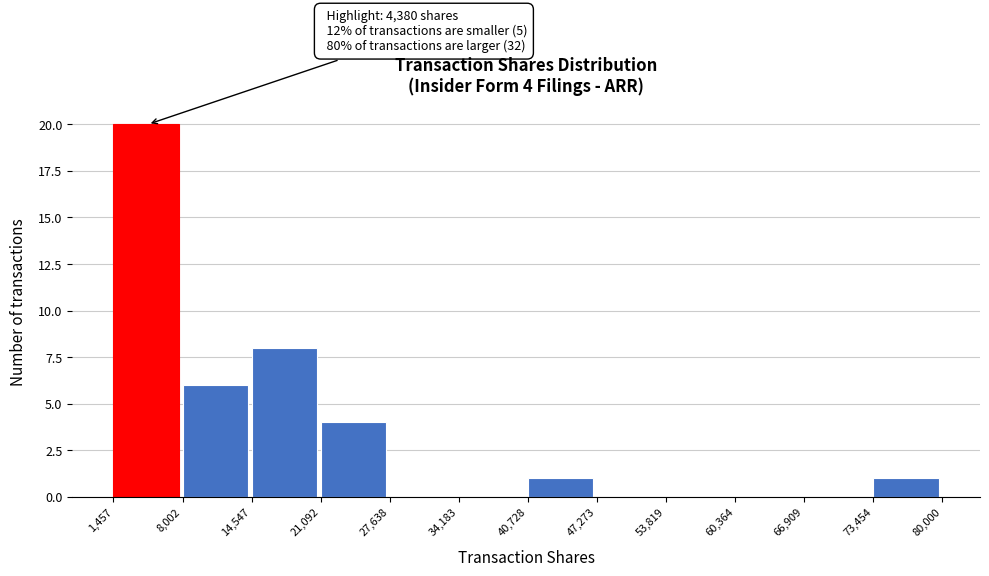

Which range on the x-axis has the tallest bar?

1,457 to 8,002